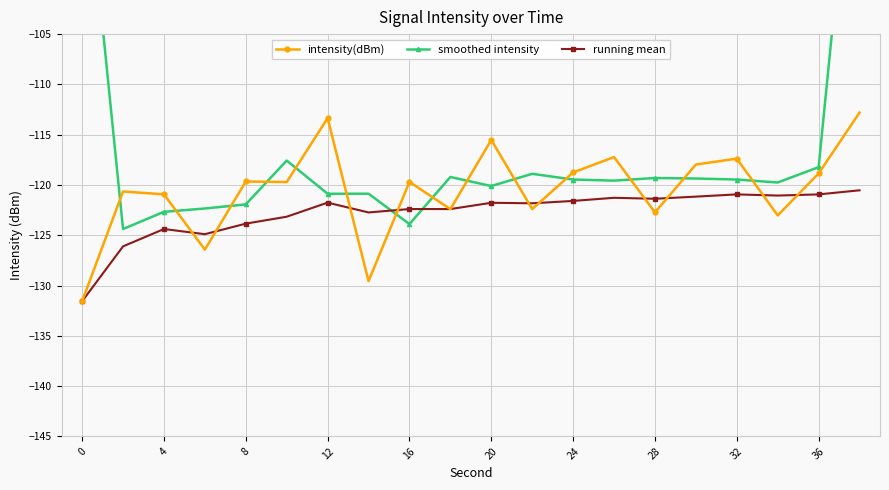

What is the maximum value for intensity(dBm)?

-112.8